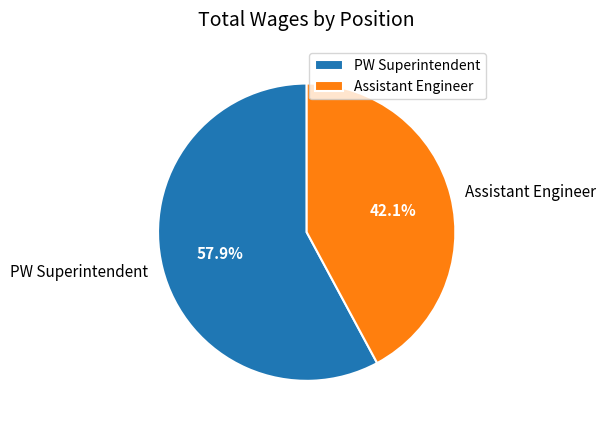

To the nearest percent, what is the difference between the largest and smallest slice percentages?

16%